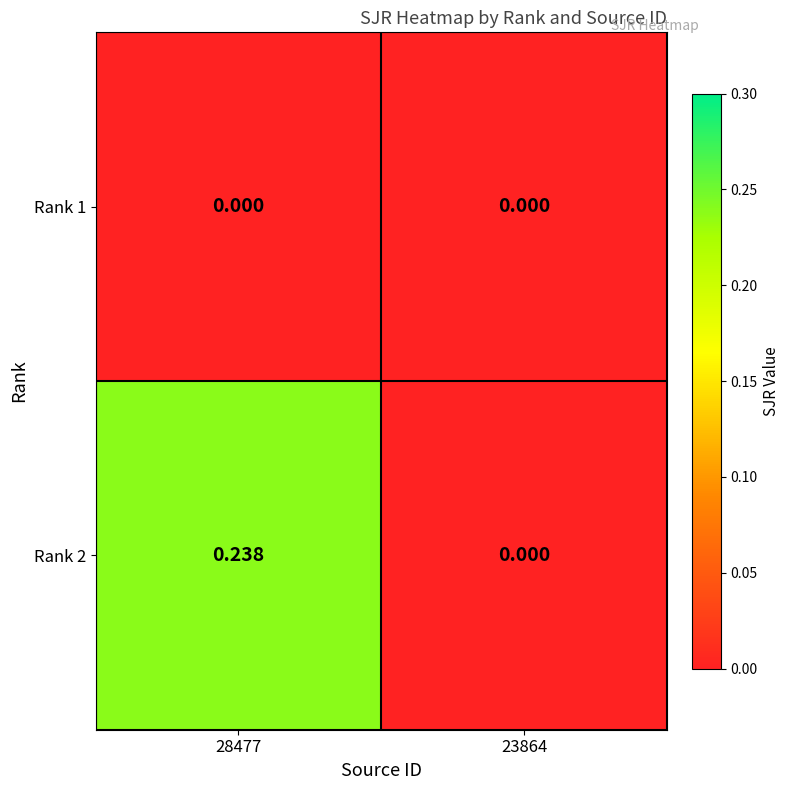

Is the value of Rank 2 at 28477 greater than the value of Rank 1 at 23864?

Yes